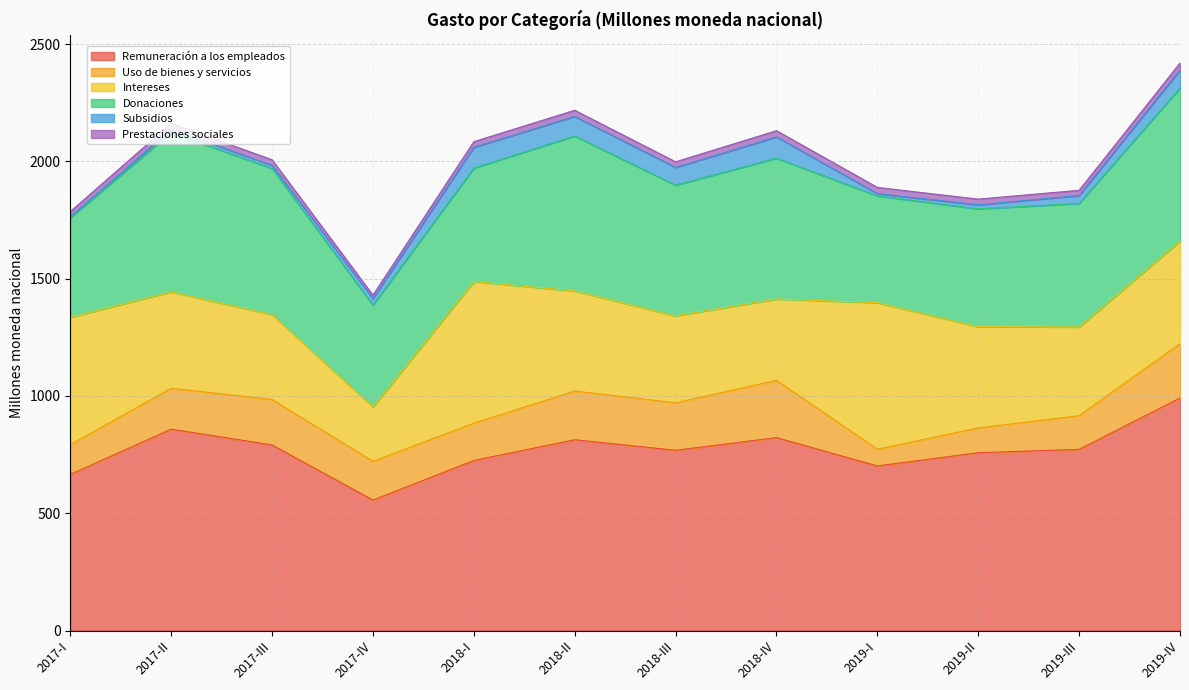

How many interior local peaks does the Subsidios series have?

3